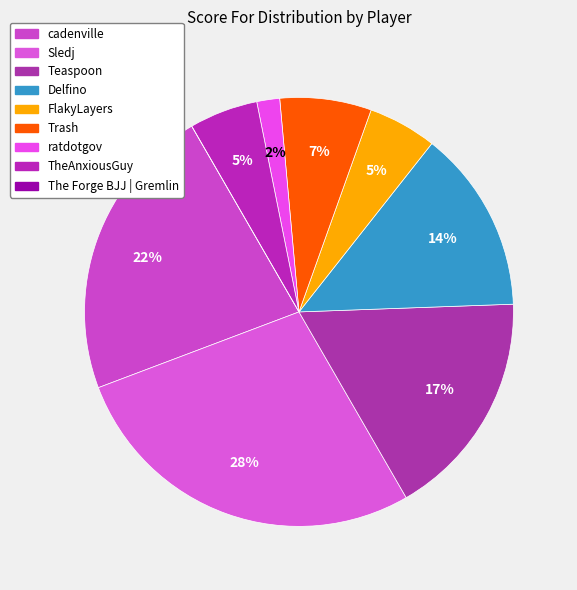

True or false: Trash accounts for 7% of the total.

True